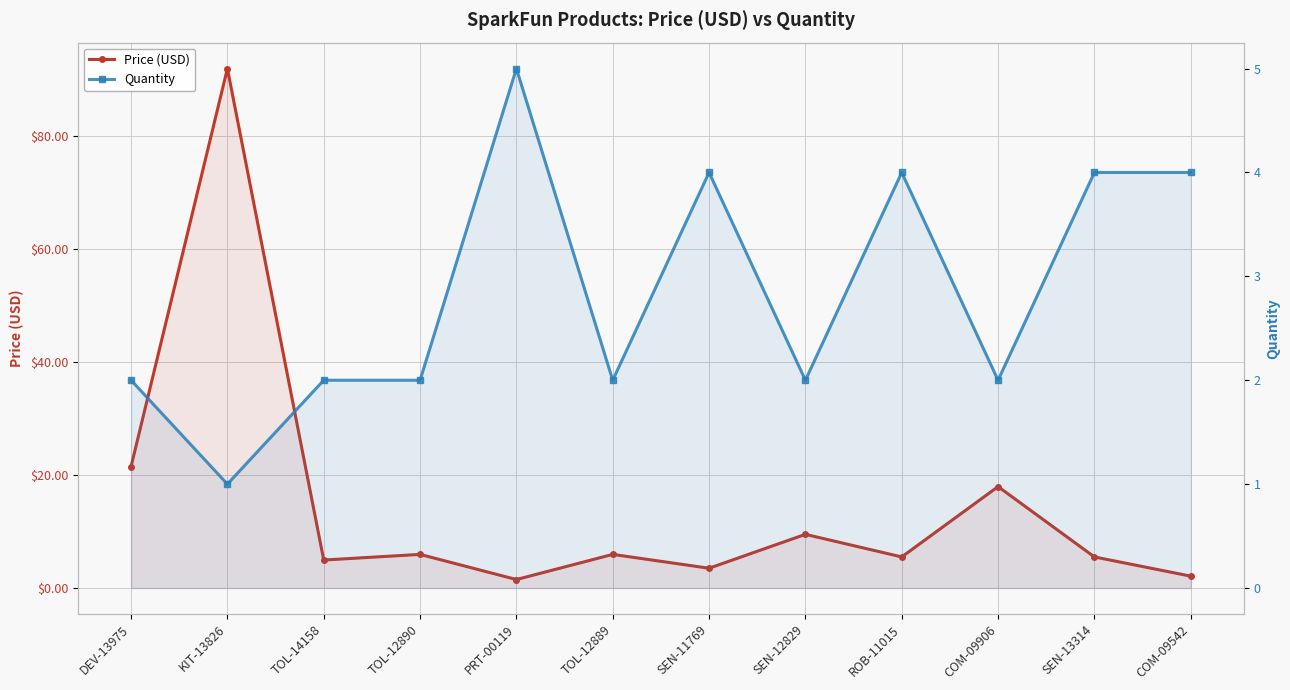

The Price (USD) series shows 14.4 at SEN-12829. True or false?

False